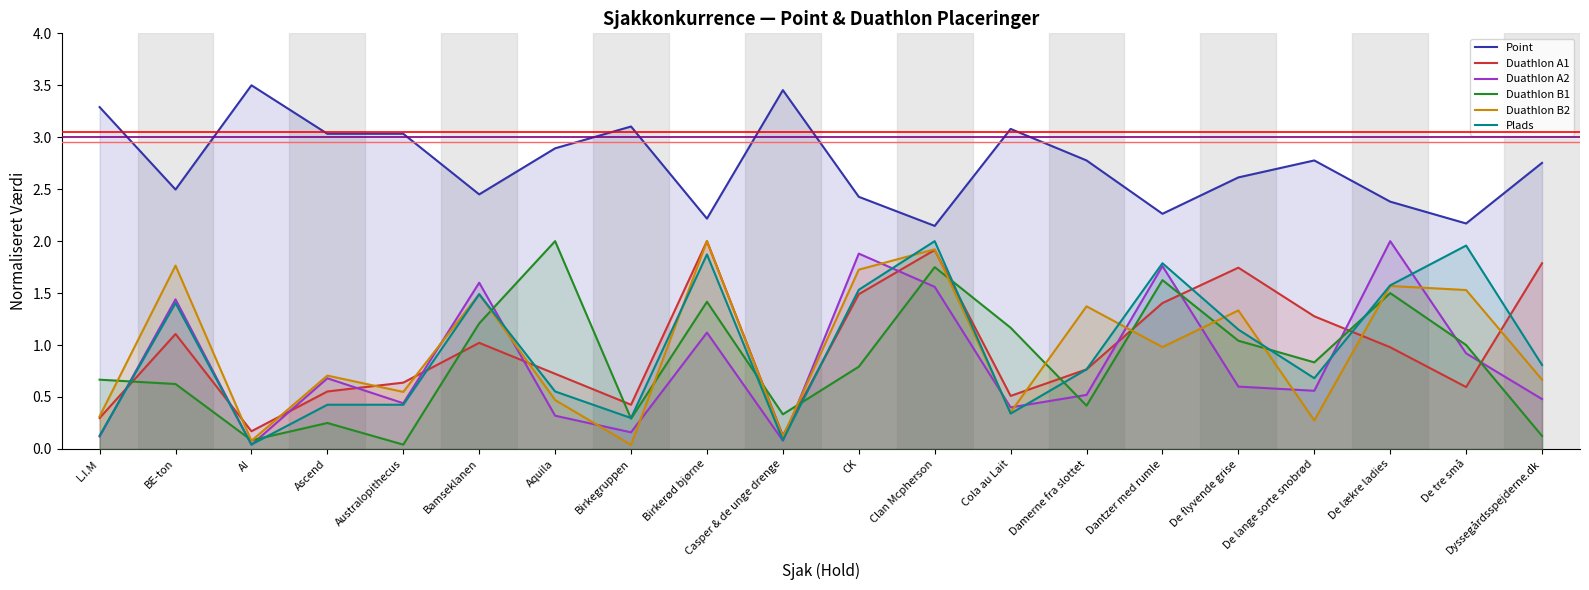

Which has a higher value, BE-ton or De lange sorte snobrød?

De lange sorte snobrød